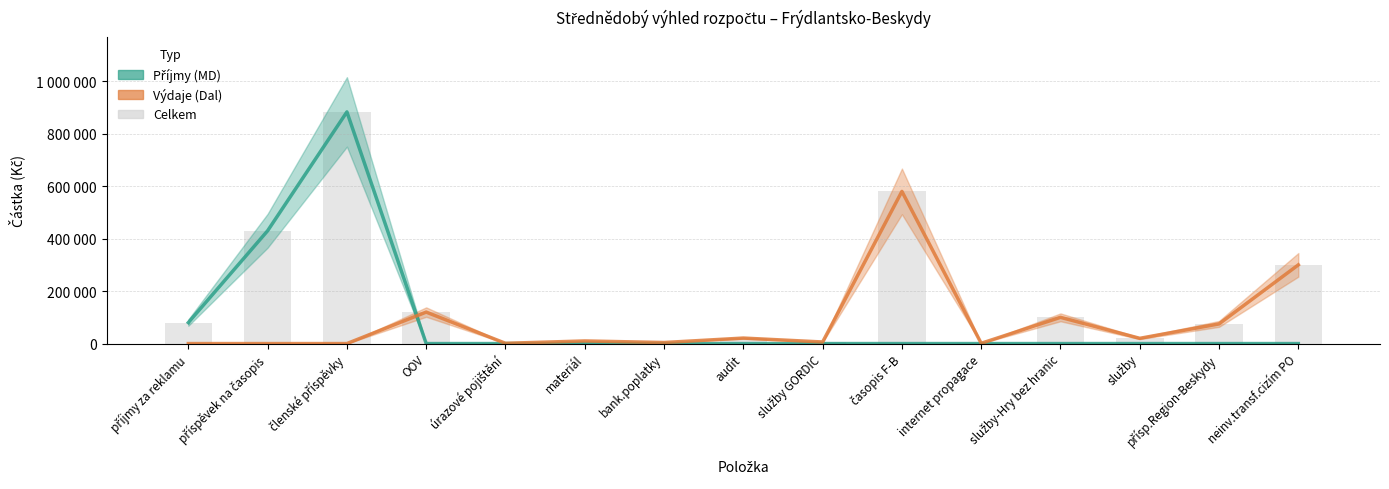

How many groups of bars are there?

15